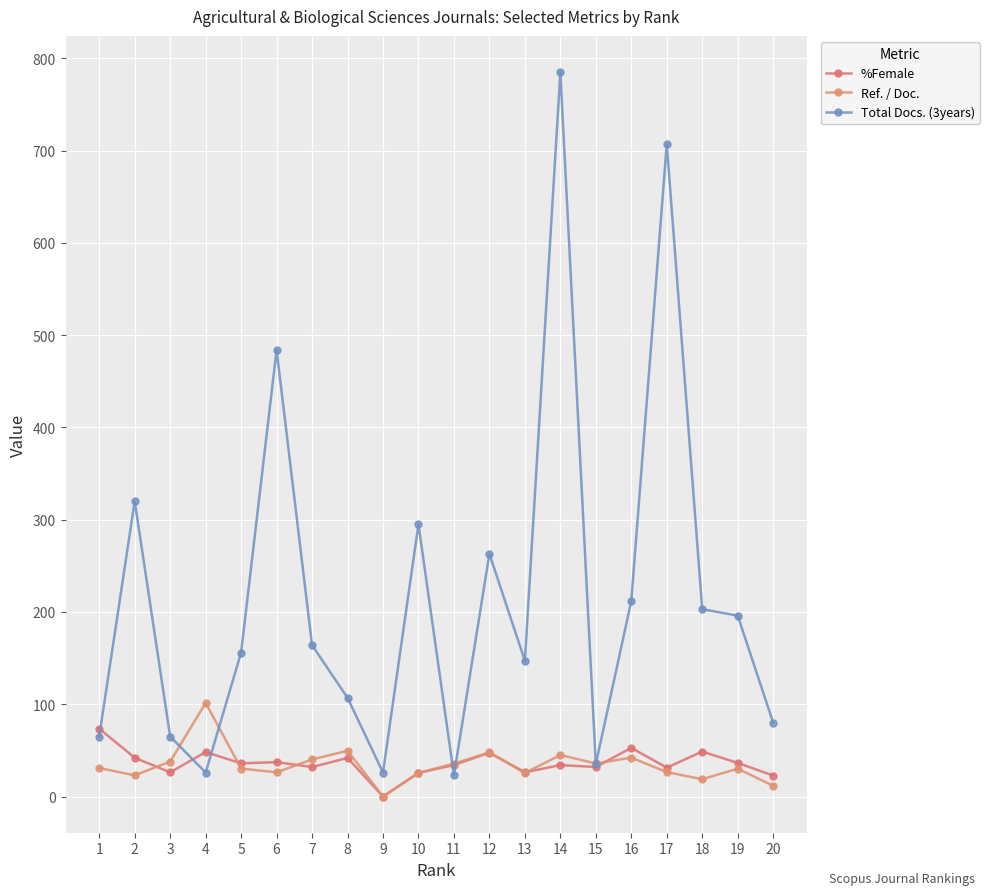

What is the difference between the second highest and minimum values in the %Female series?

52.7